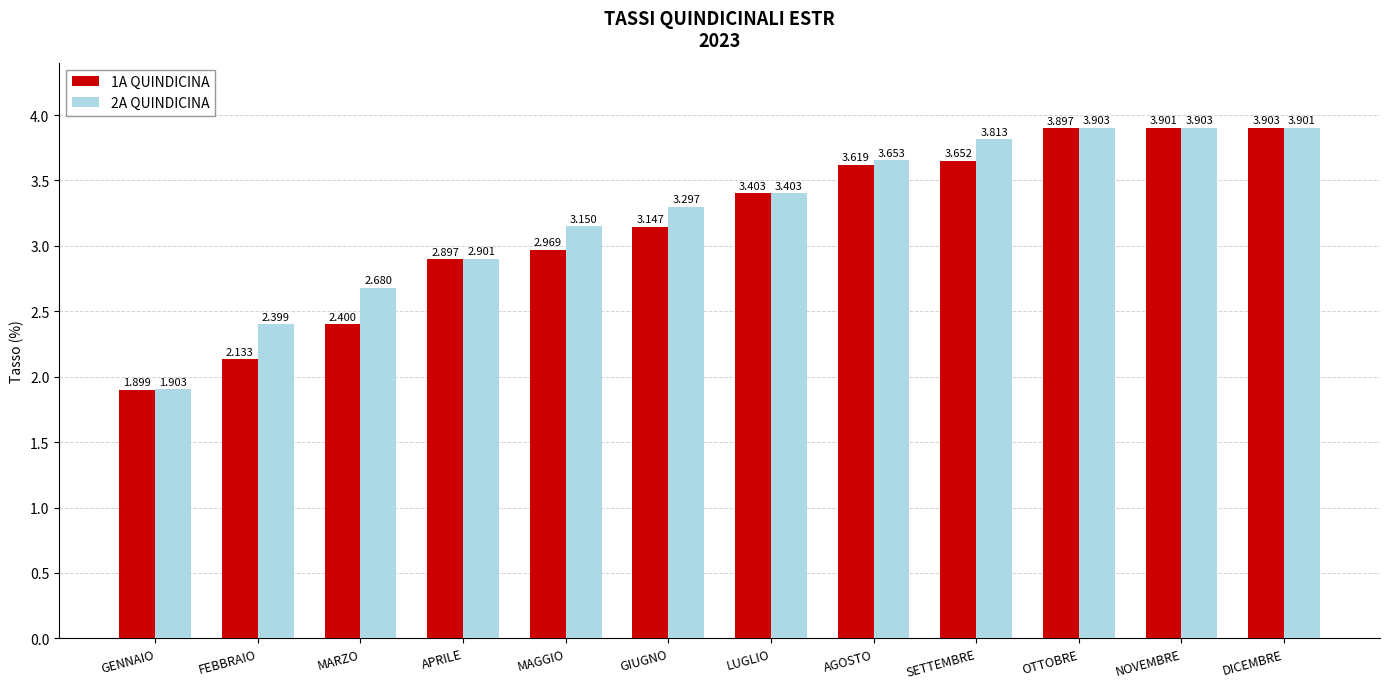

What is the minimum value for 1A QUINDICINA?

1.9